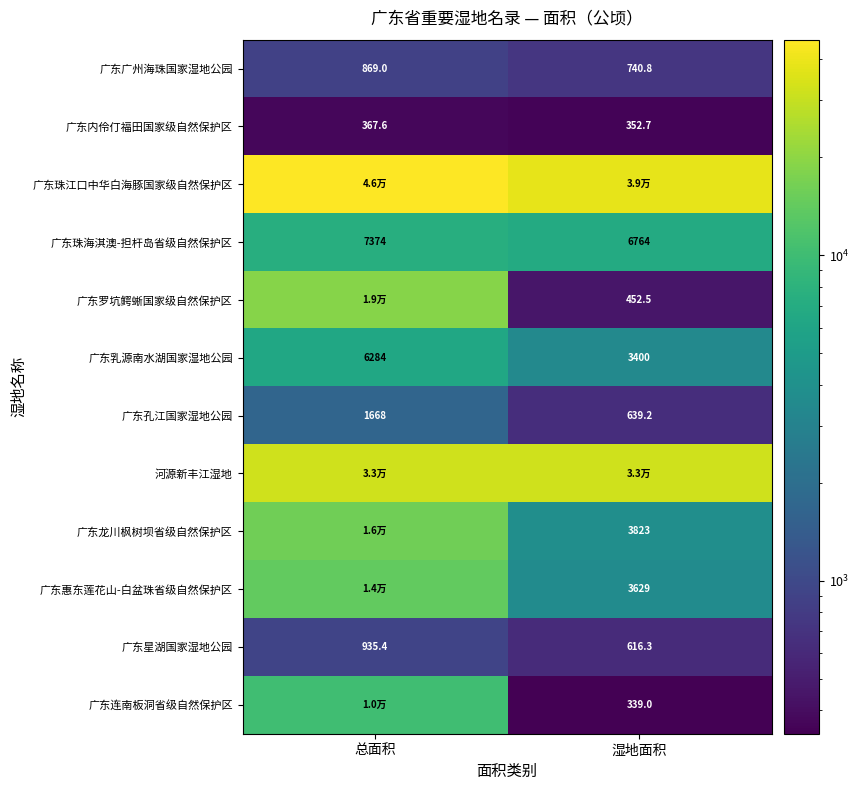

What is the average value of the 广东乳源南水湖国家湿地公园 series?

4842.0